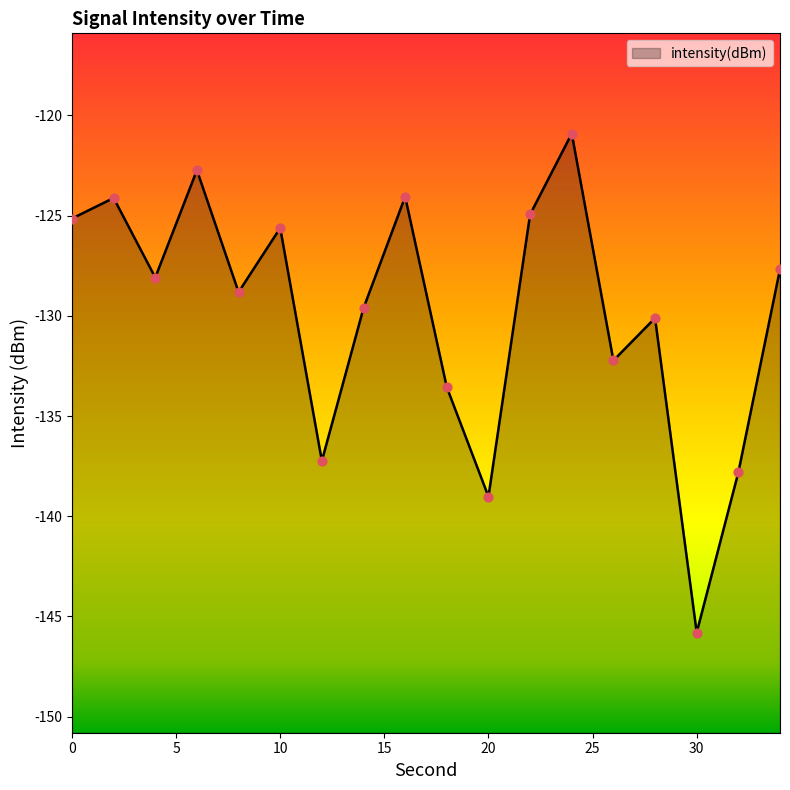

Between 20 and 4, which is larger?

4